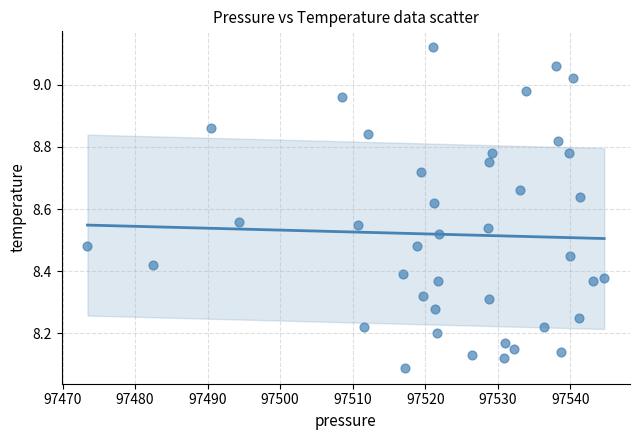

What is the range of X values (max minus min)?

71.2